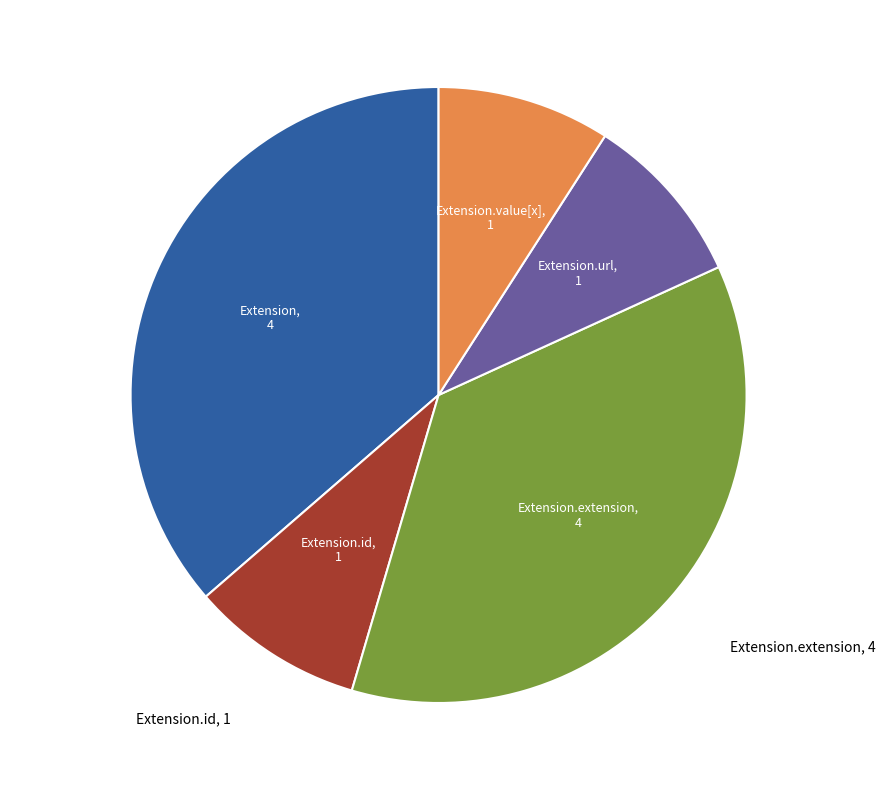

Count the number of slices in the pie.

5